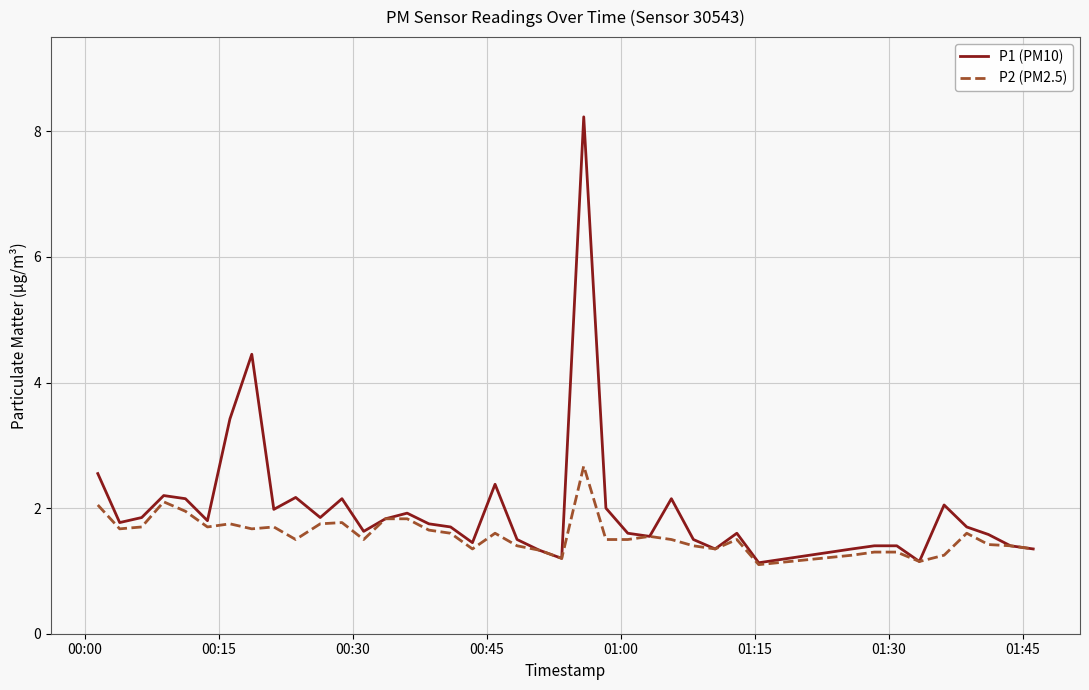

Does the chart display data point markers on the line(s)?

No